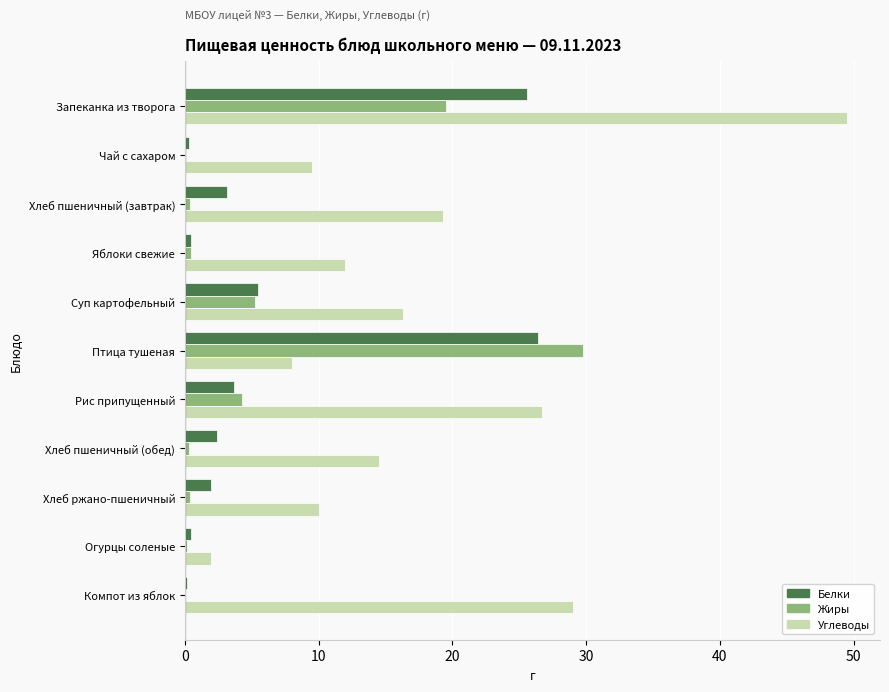

Between Хлеб ржано-пшеничный and Огурцы соленые, which series saw the biggest shift?

Углеводы